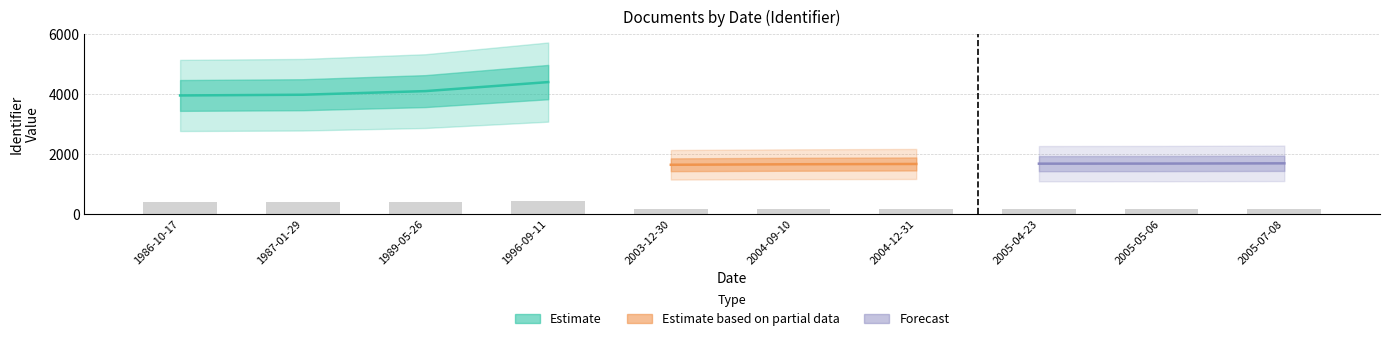

Are the bars grouped side by side (vs. stacked)?

No